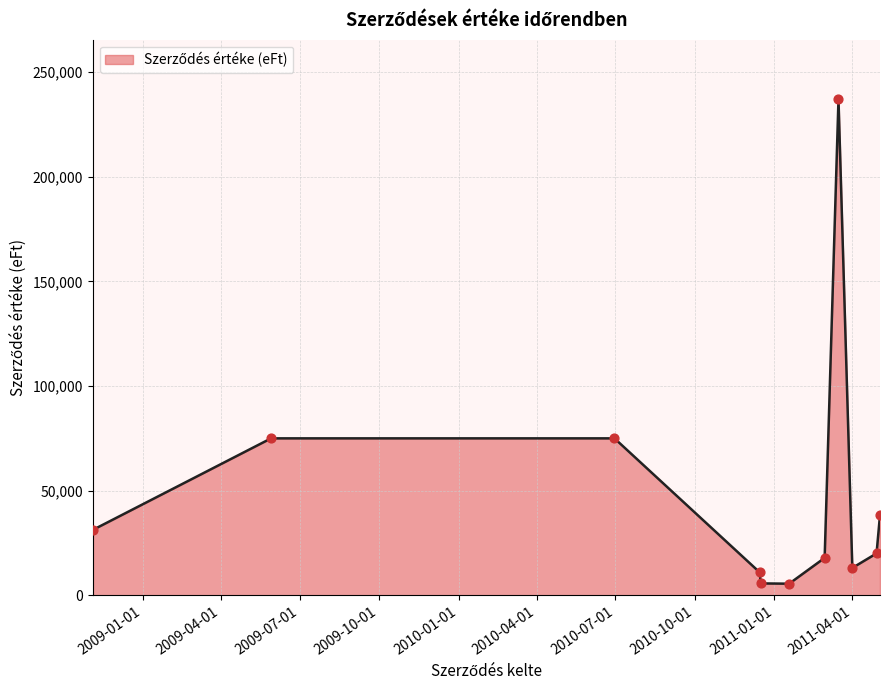

What is the maximum value shown in the chart?

237168